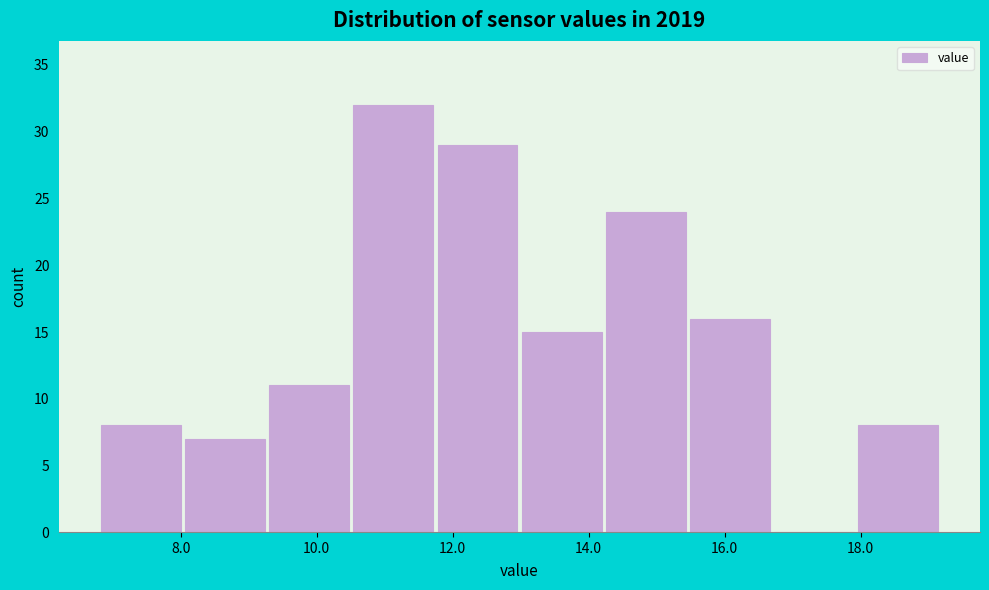

Over which range of the x-axis is the bar tallest?

10.6 to 11.8